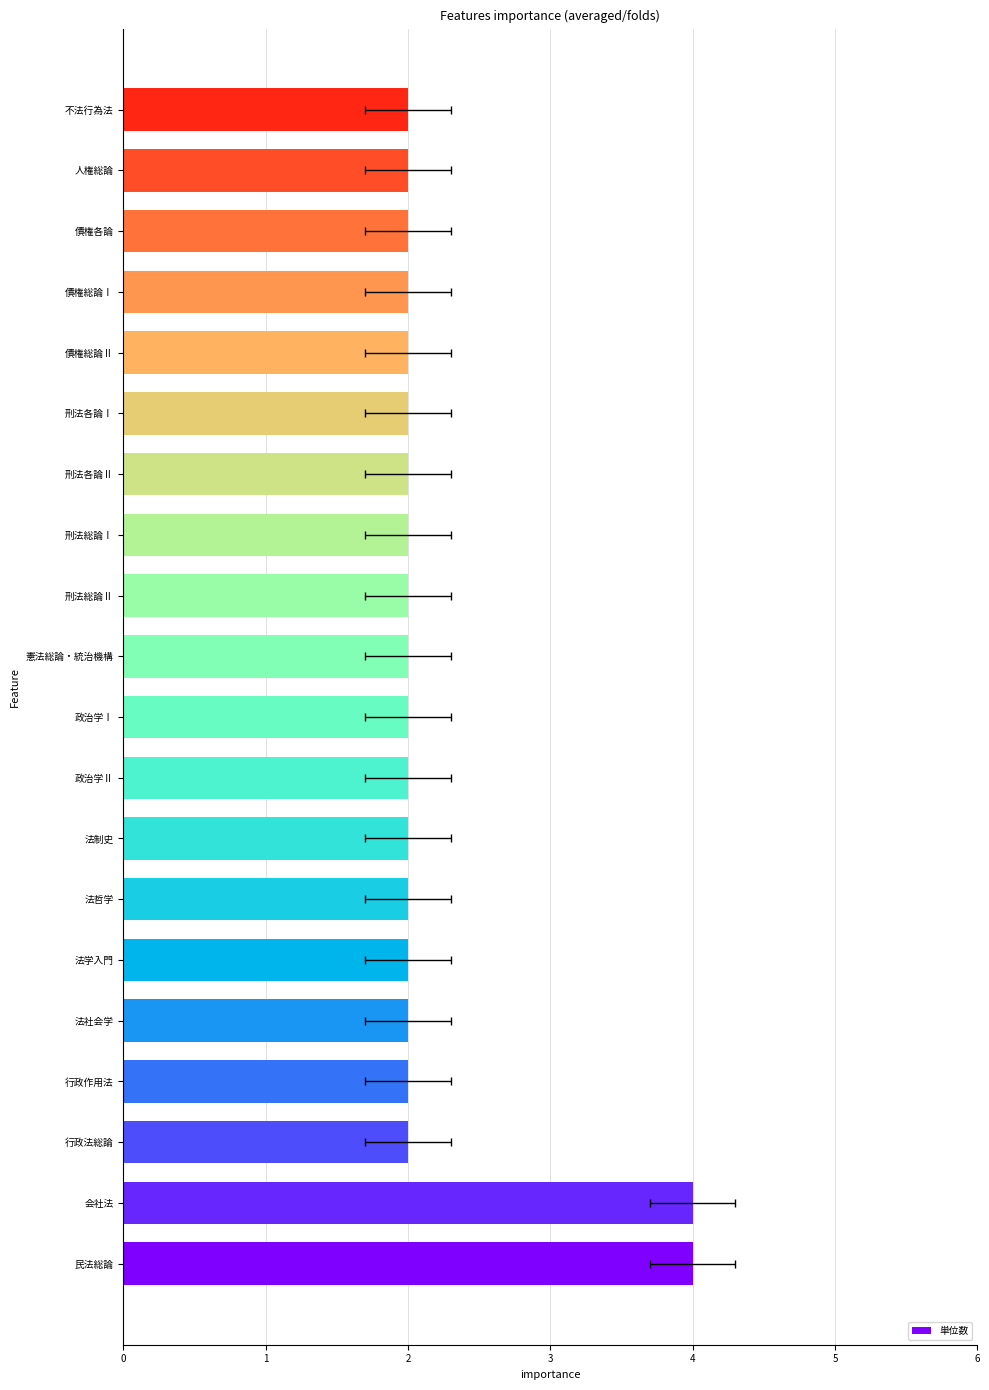

Approximately how many times larger is the value at 債権各論 compared to 債権総論Ⅱ?

1.0